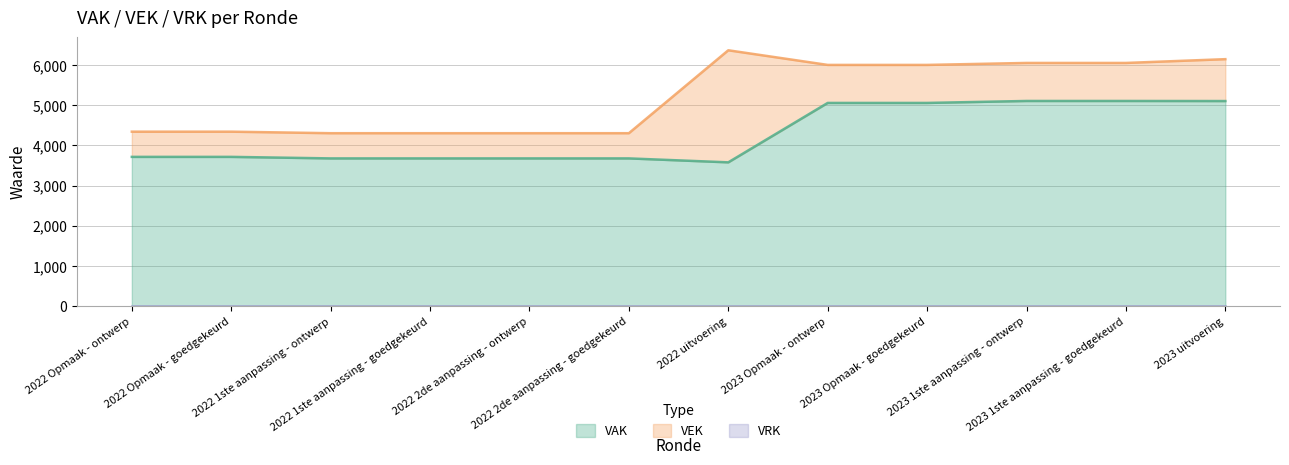

What is the sum of all VAK values?

51171